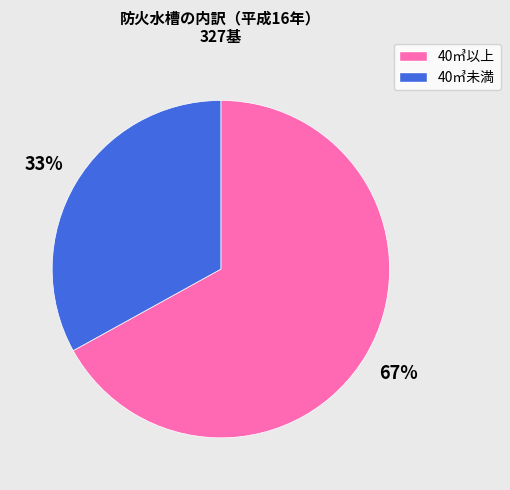

How many segments does this pie chart have?

2